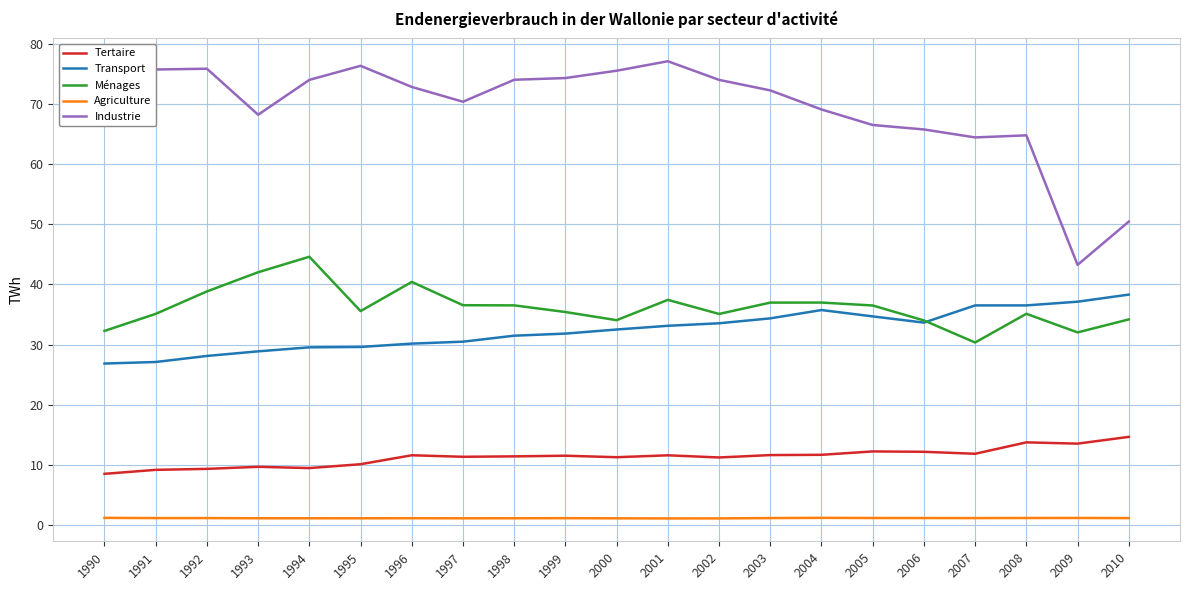

The Transport series shows 37.1 at 2009. True or false?

True